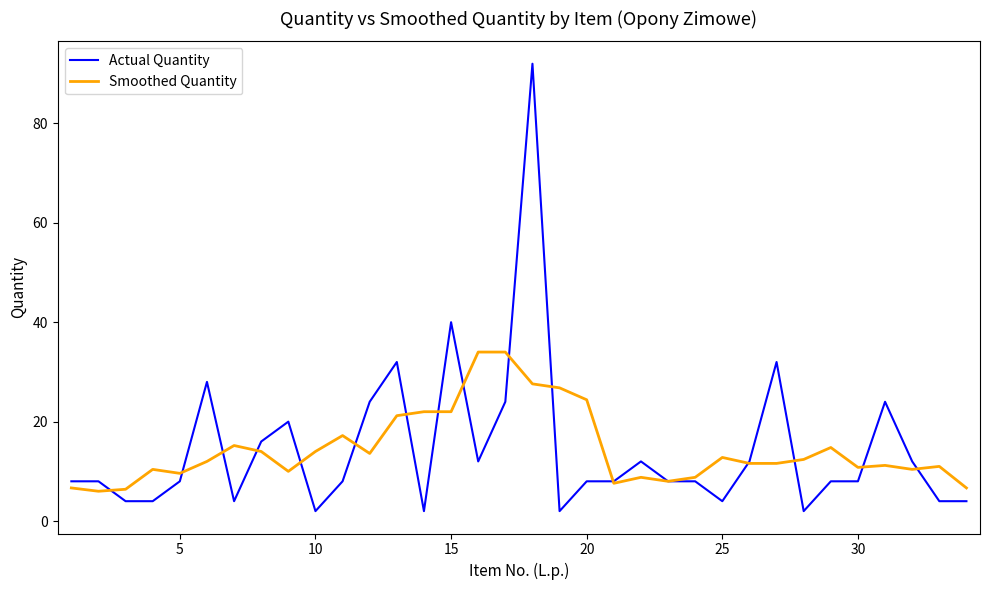

What is the minimum value for Actual Quantity?

2.0